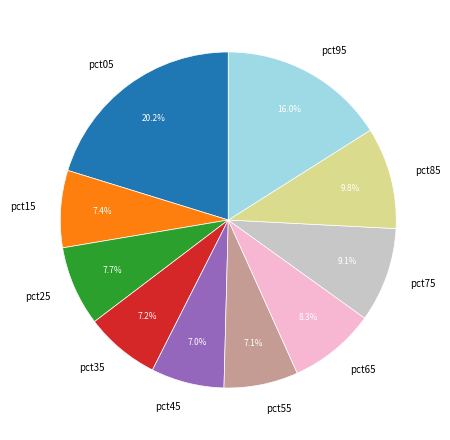

What portion of the pie excludes pct15?

92.6%